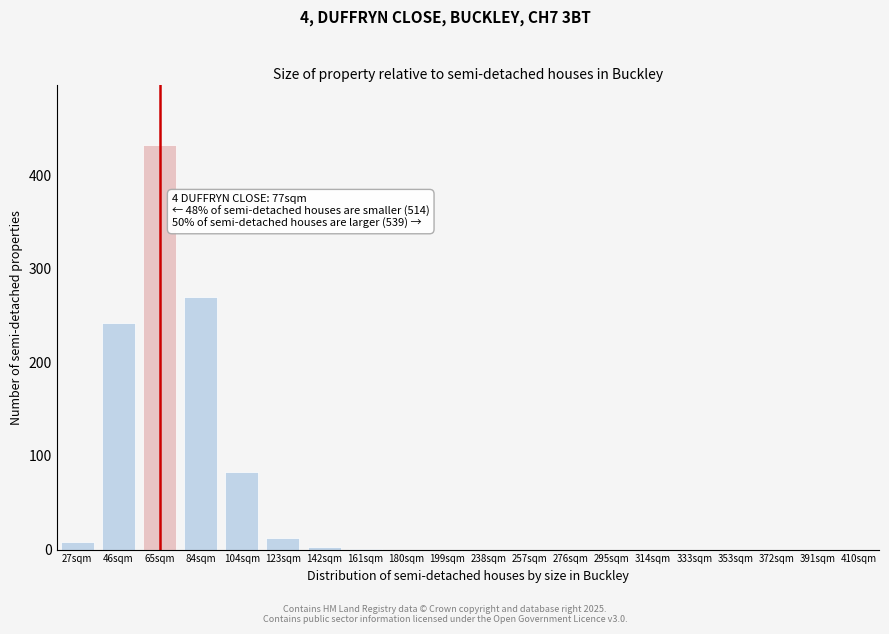

What is the greatest value displayed?

432